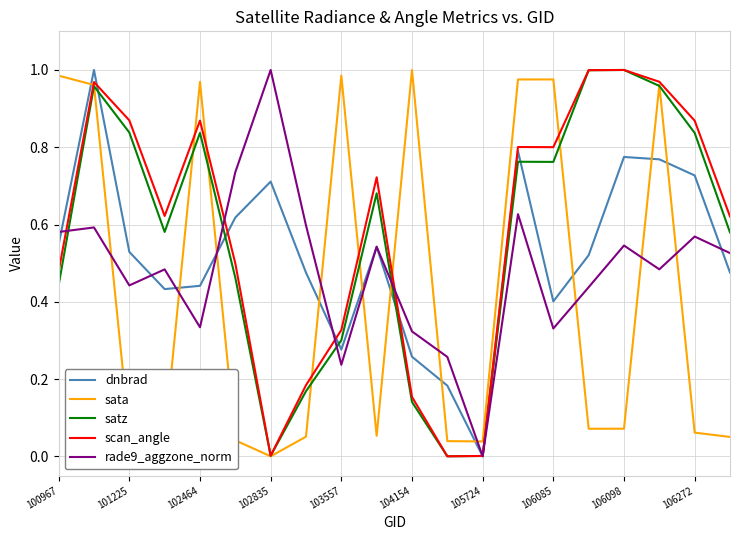

After their last crossing, which series has the higher values: sata or dnbrad?

dnbrad